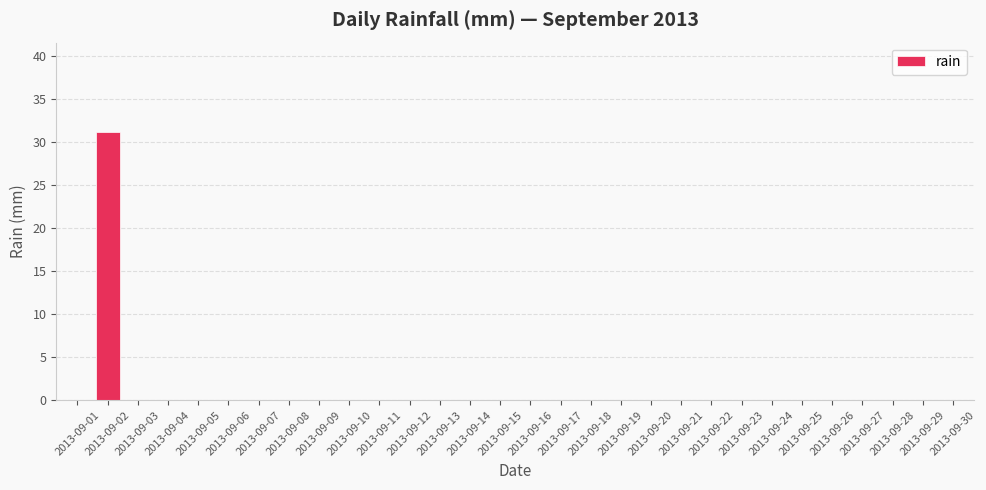

How many data points does each series have?

30